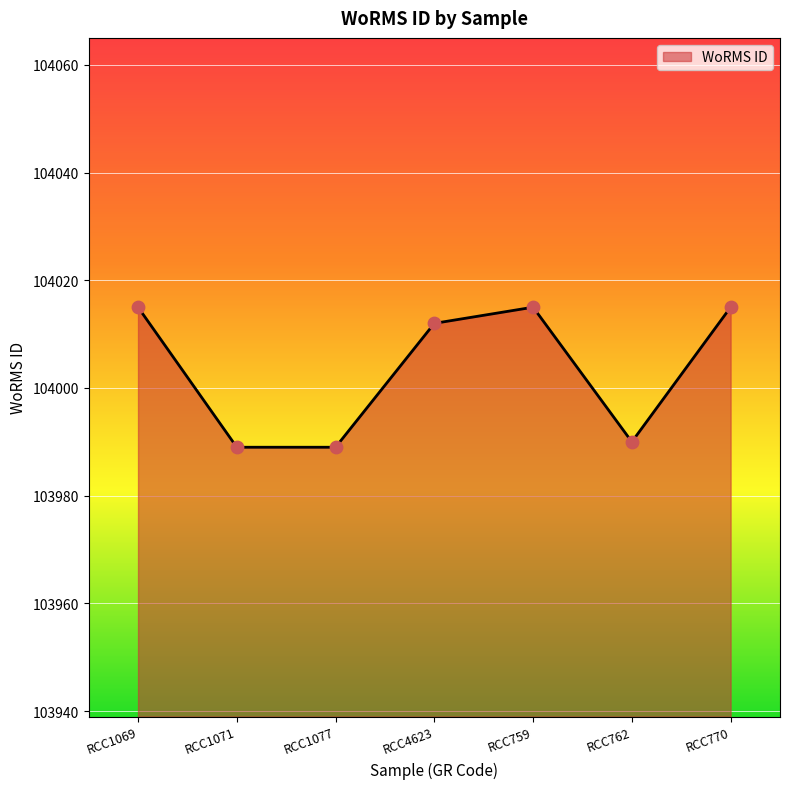

What is the change in value from RCC1069 to RCC4623?

-3